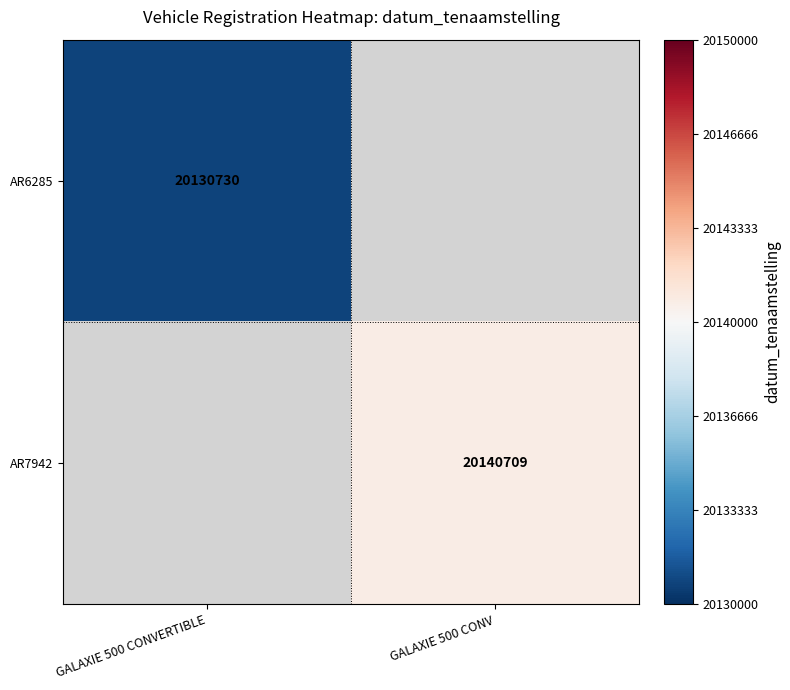

The AR6285 series shows 20130730 at GALAXIE 500 CONVERTIBLE. True or false?

True